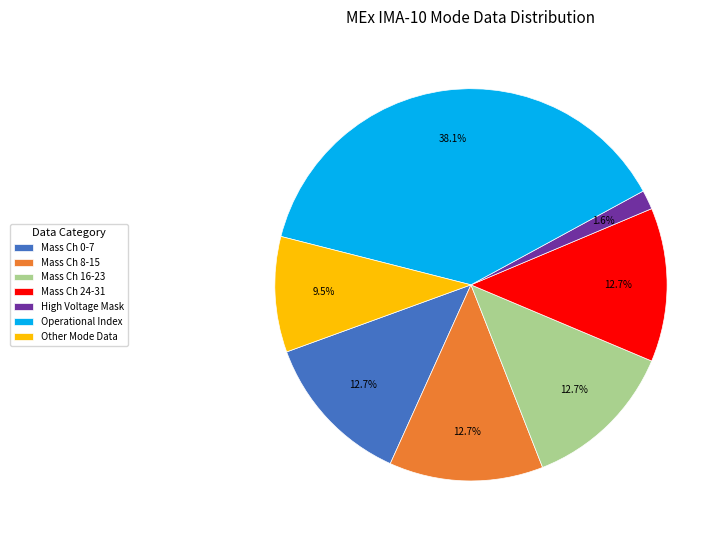

Which slice is the smallest?

High Voltage Mask